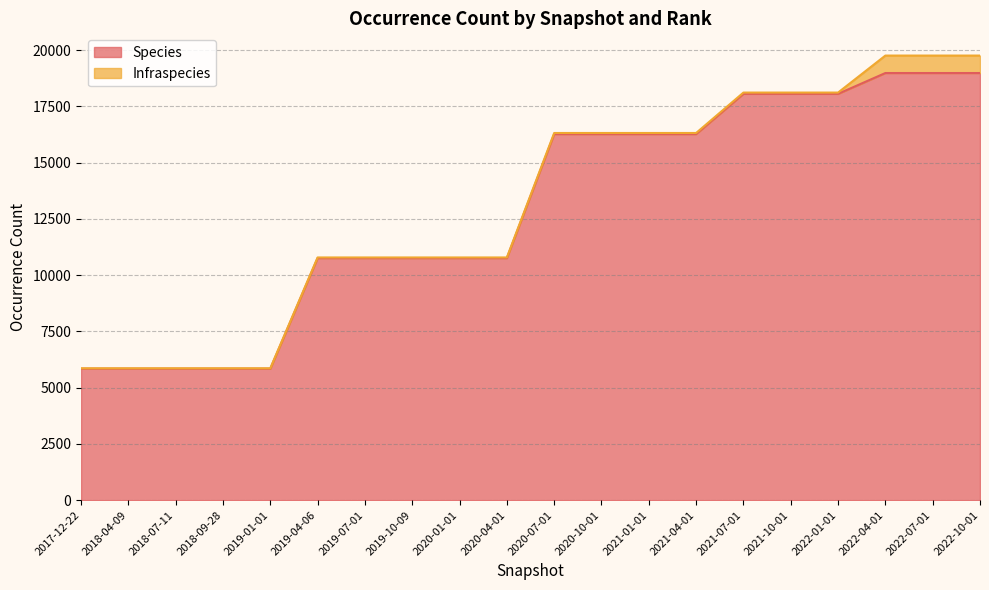

What is the change in value from 2020-01-01 to 2020-07-01?

+5510